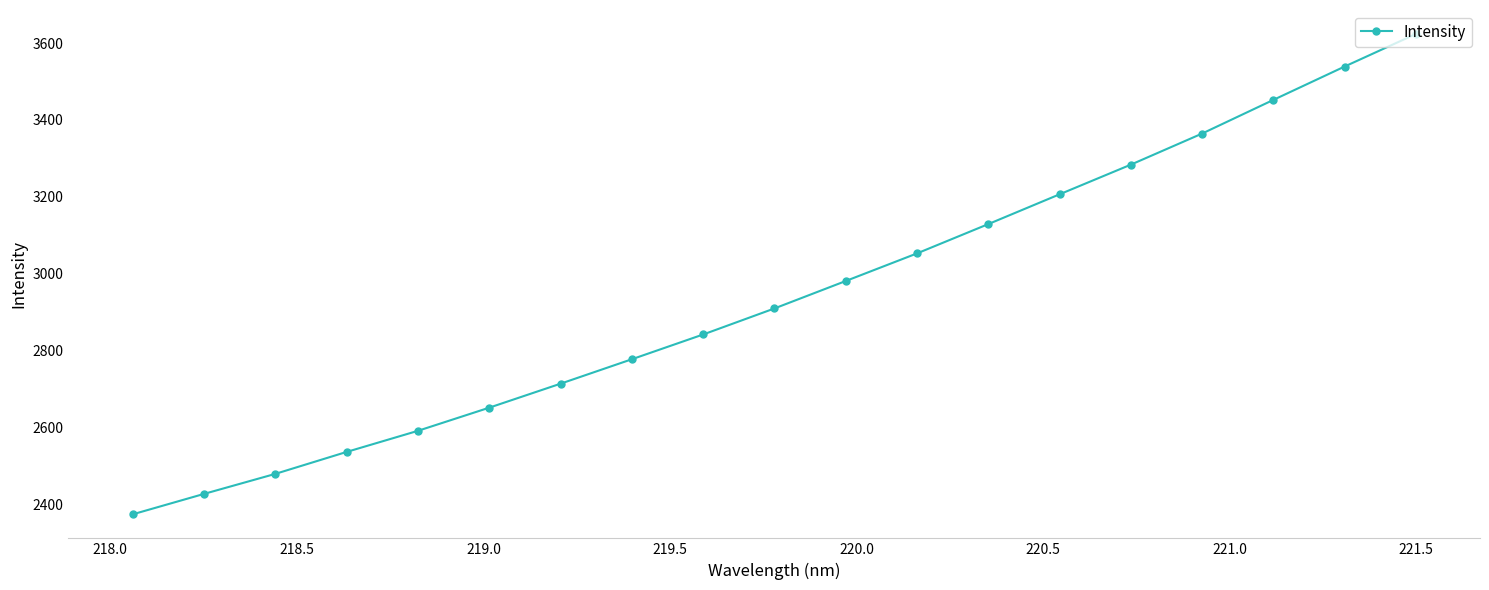

What is the difference between the maximum and second lowest values?

1196.9